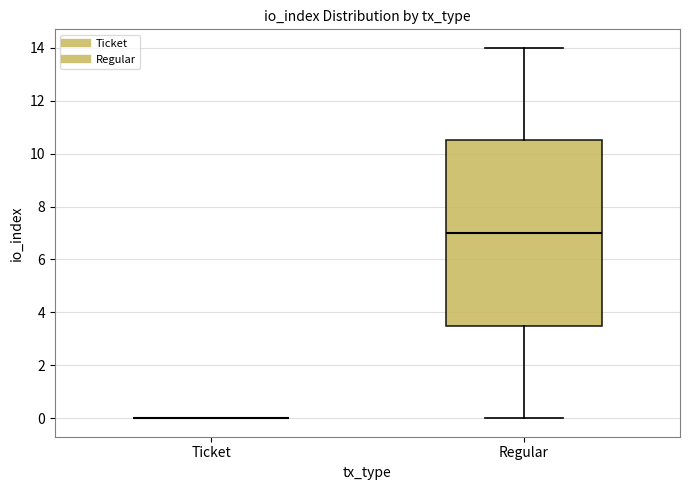

Which box is the tallest, from its lower edge to its upper edge?

Regular